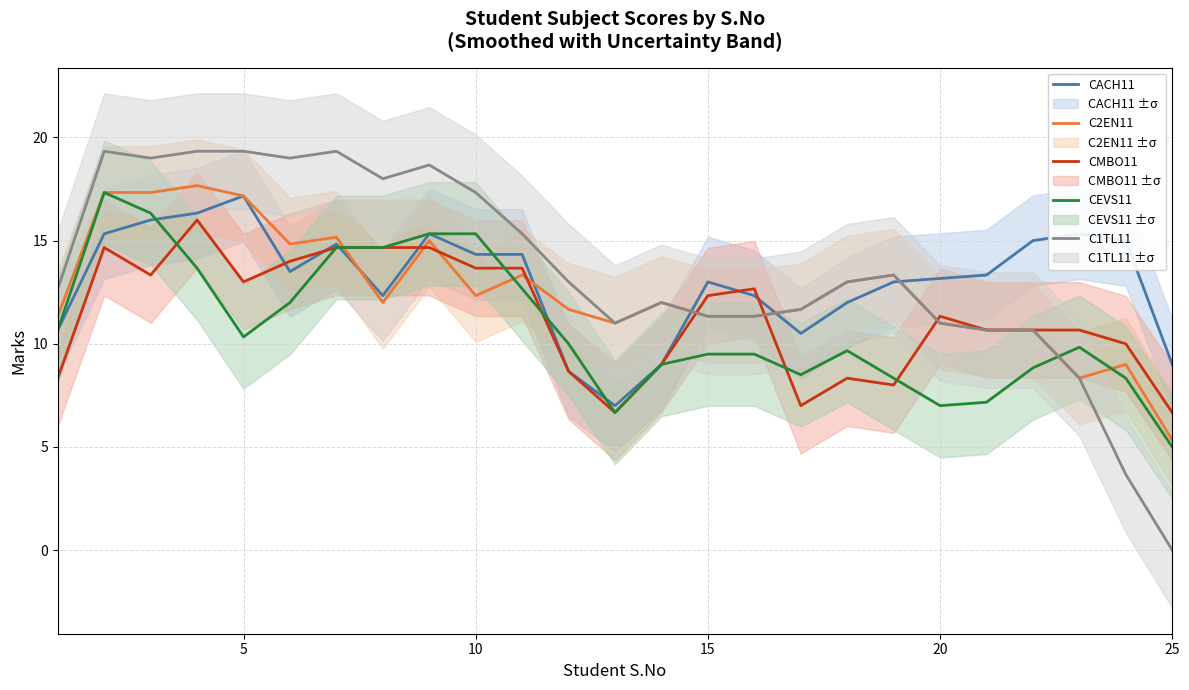

True or false: C2EN11 and C1TL11 cross at least once.

False